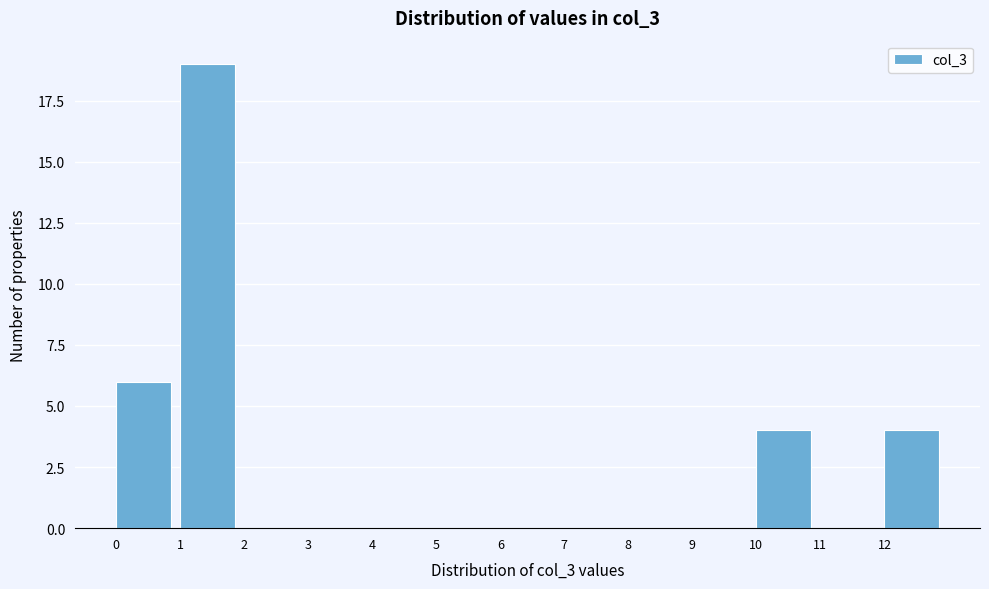

How tall is the bar that spans 1 to 2 on the x-axis? The values are not printed on the chart, so give them approximately, as read against the axis.

19